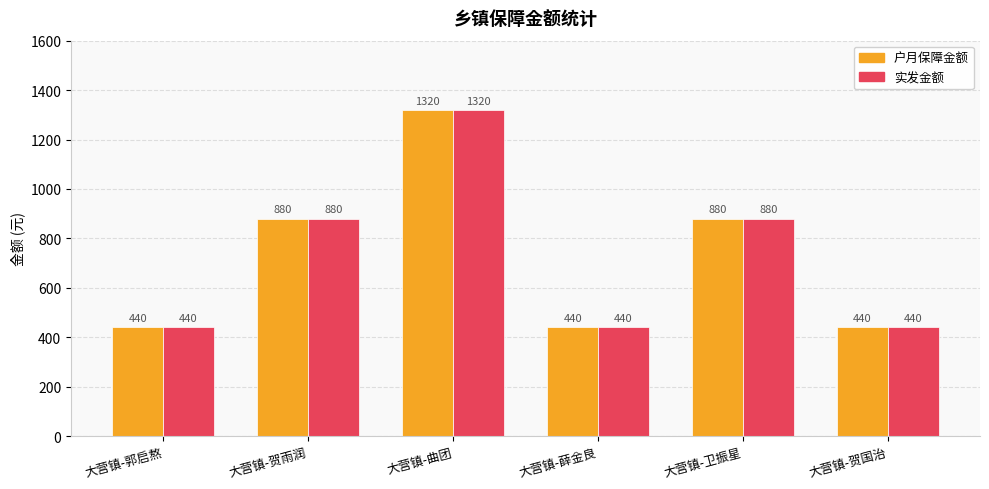

How many groups of bars are there?

6